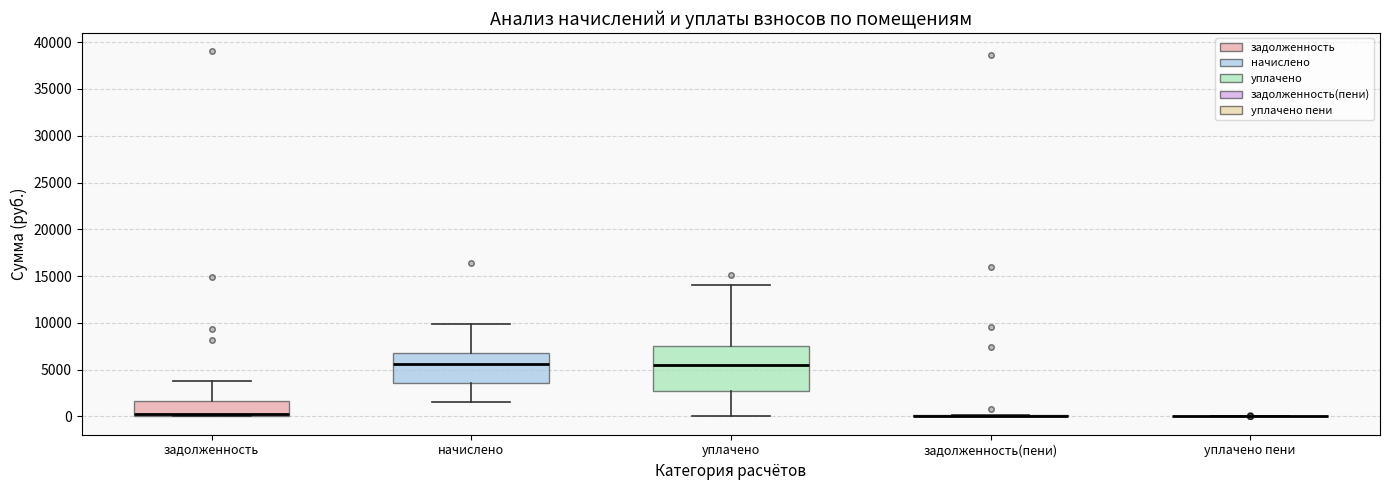

Comparing the boxes themselves (not the whiskers), which one is the tallest?

уплачено